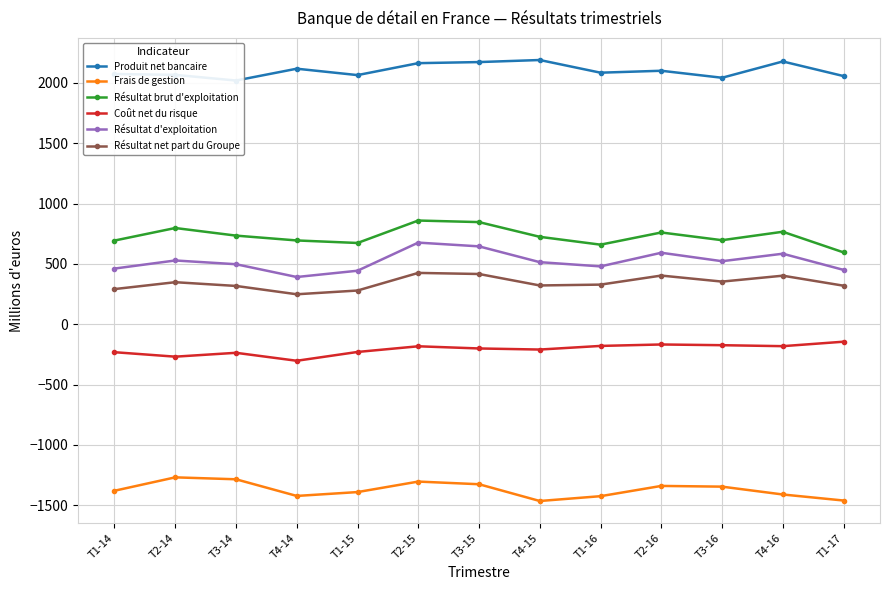

At which category is the sum across all series the highest?

T2-15